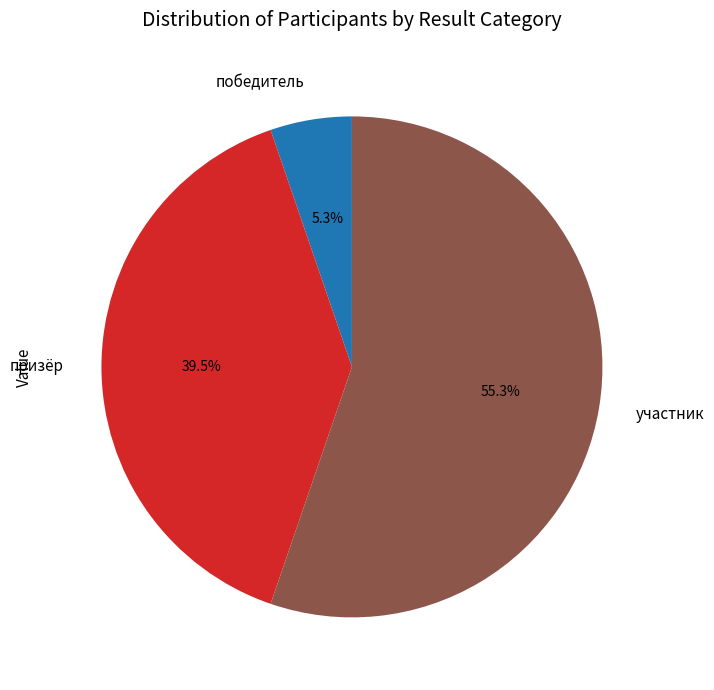

Count the number of slices in the pie.

3